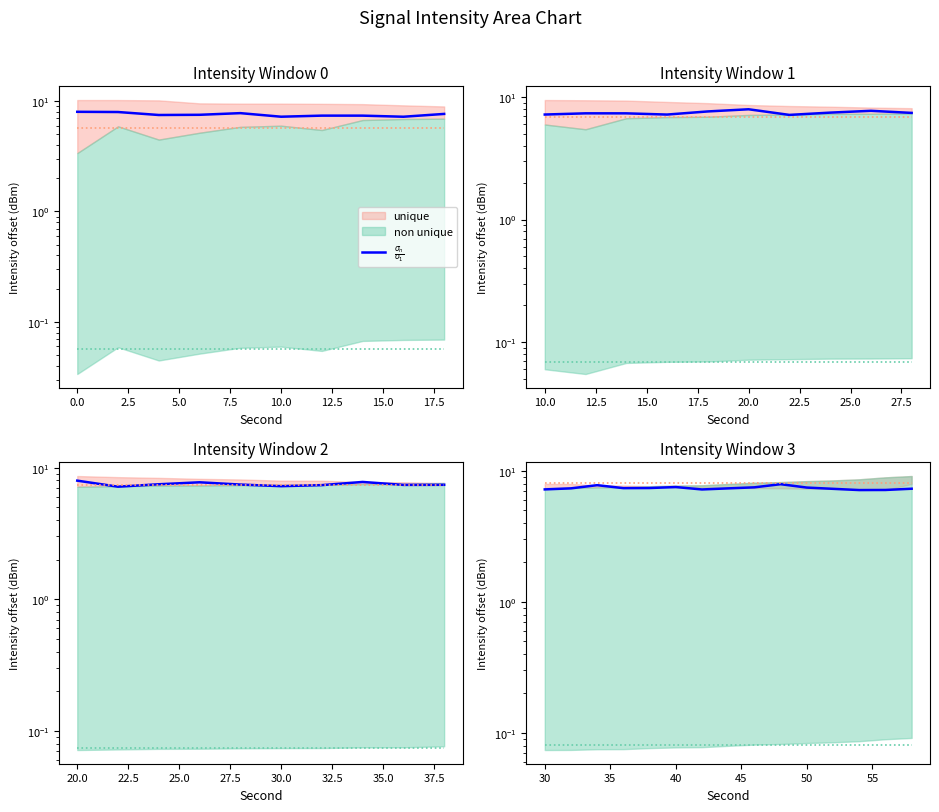

What is the smallest value displayed?

7.1